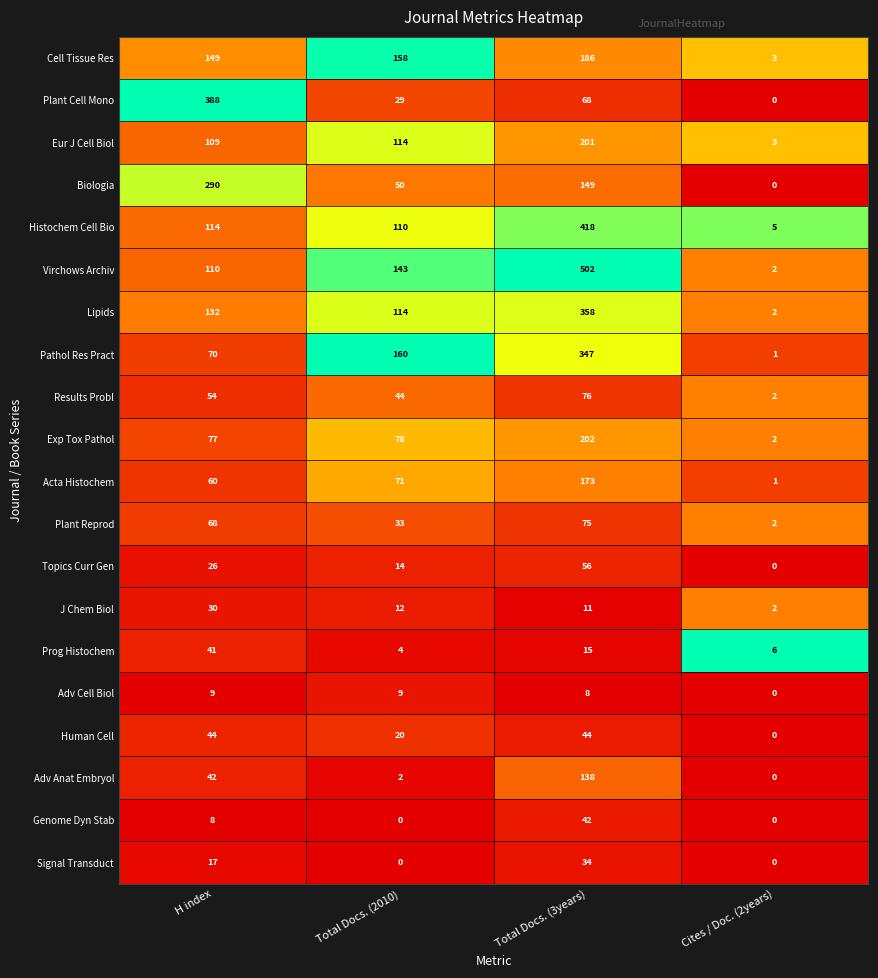

At which category is the sum across all series the highest?

Total Docs. (3years)